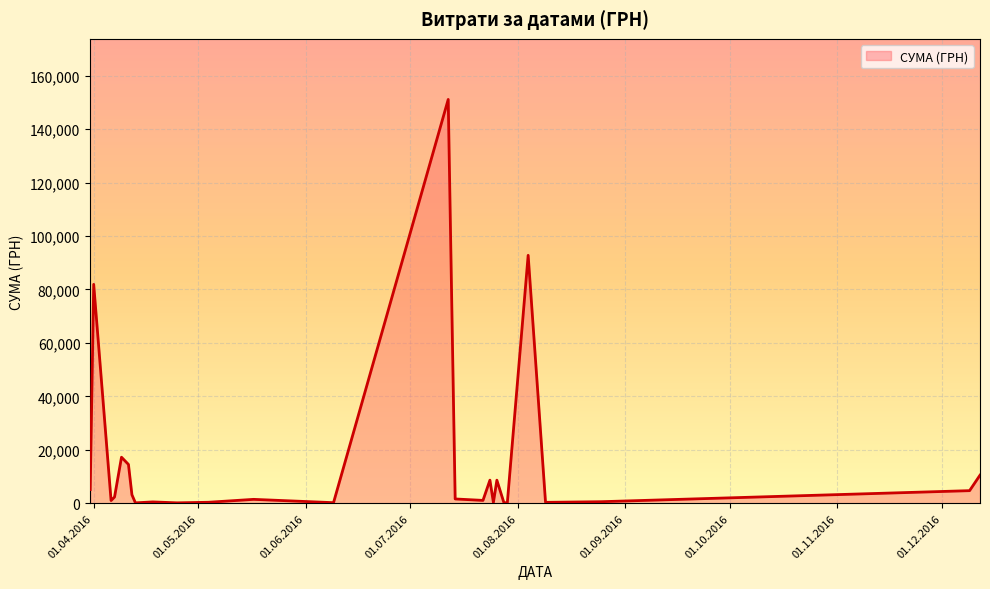

What is the maximum value shown in the chart?

151115.9